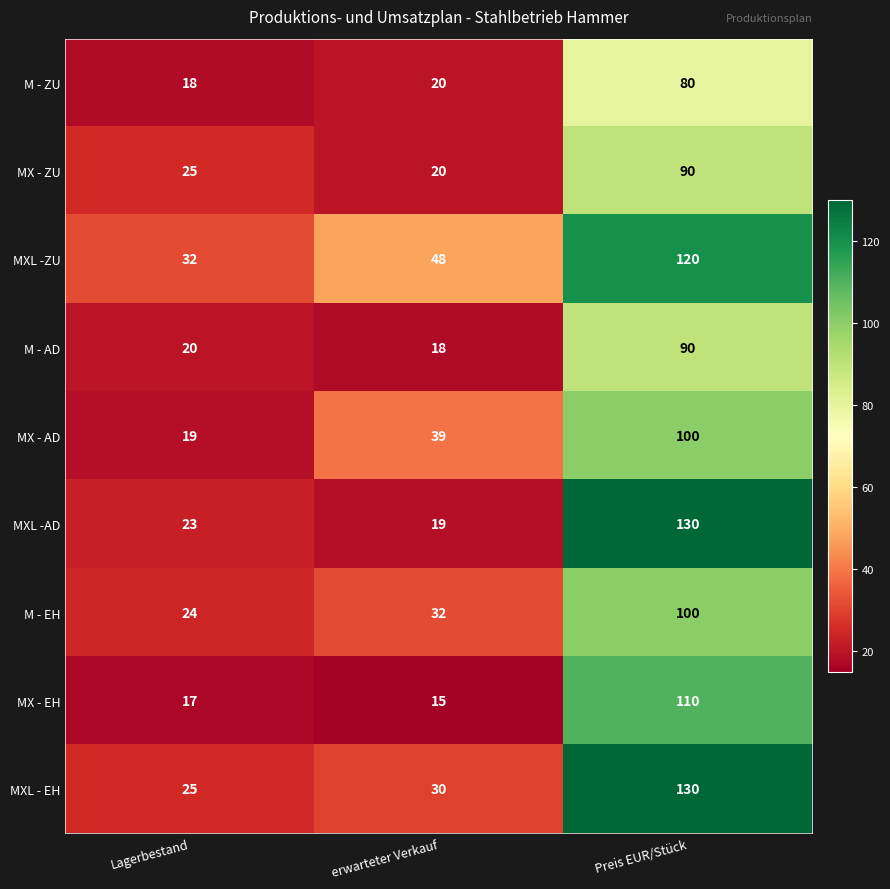

Count the number of data series in this chart.

9